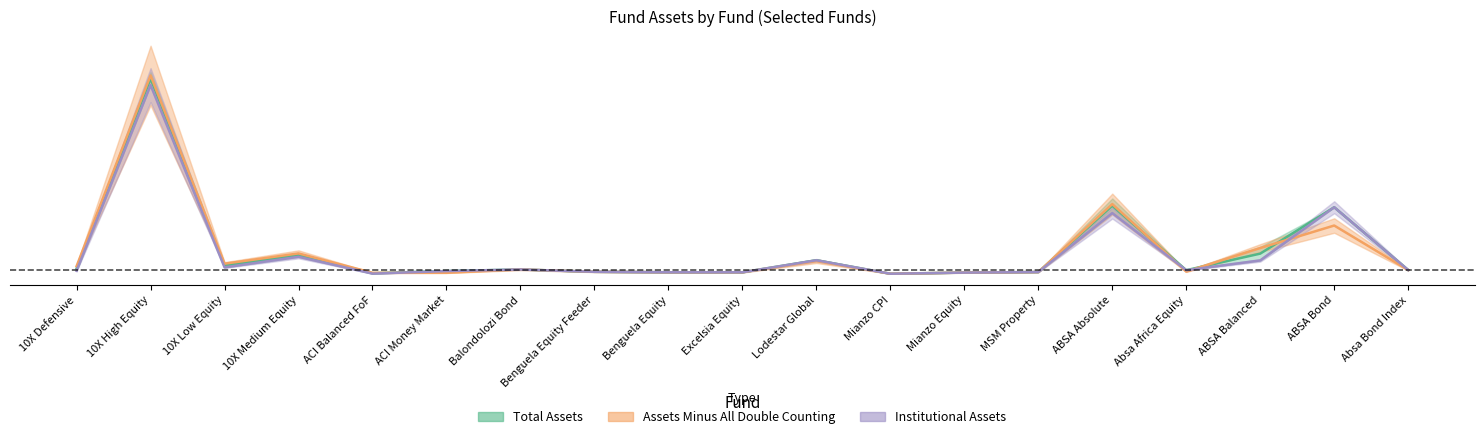

In assets_minus_dc, how many points are higher than both neighbors (excluding endpoints)?

6